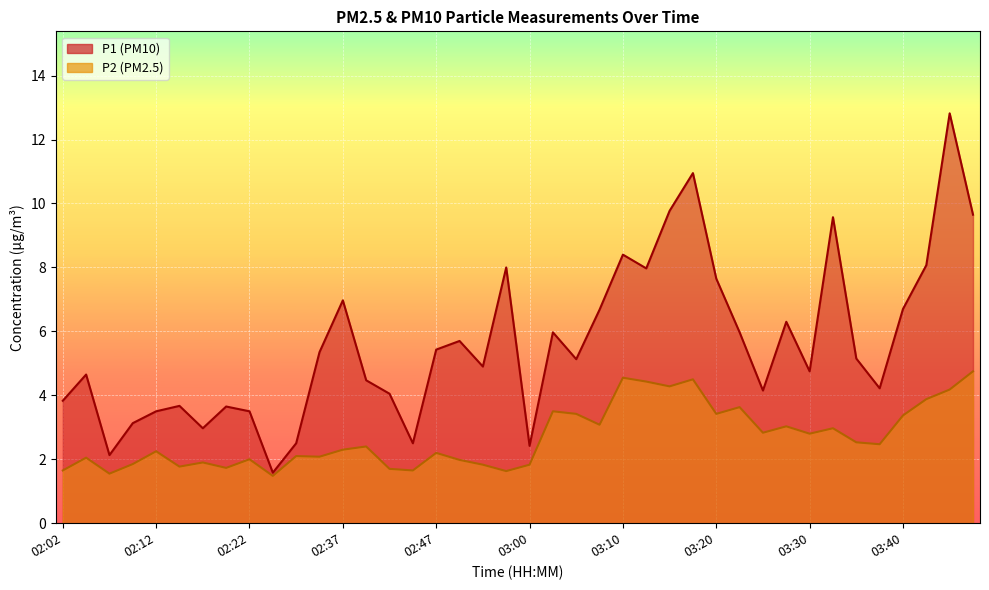

Count the number of data series in this chart.

2